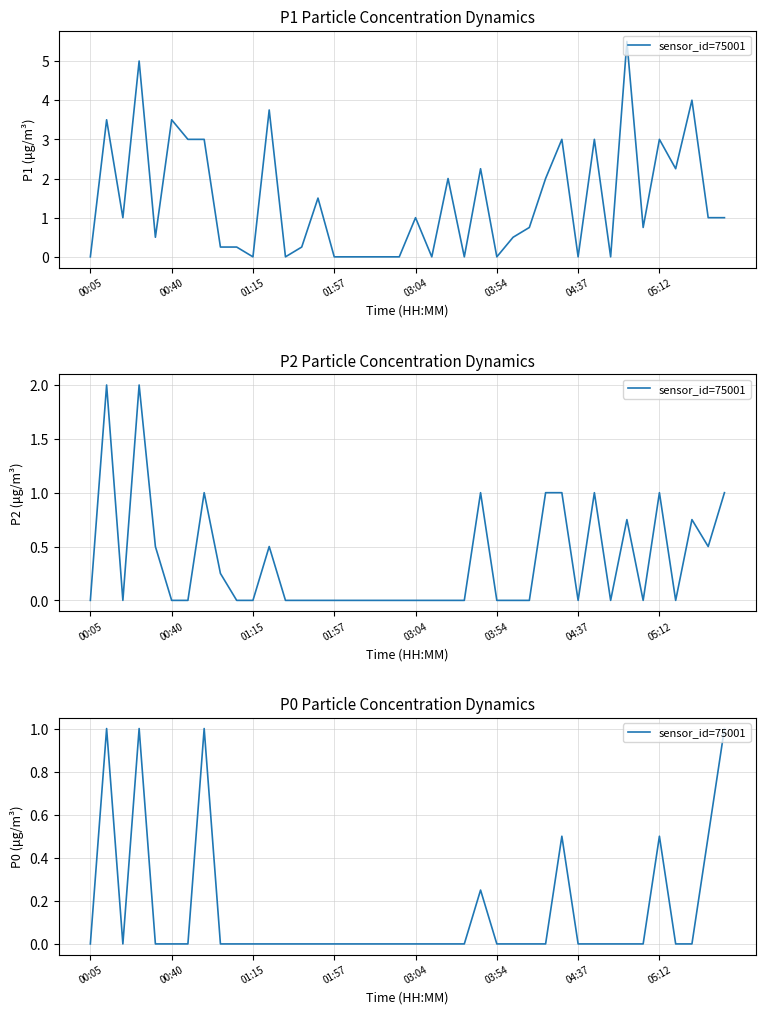

At which category does the chart reach its minimum across all series?

00:05